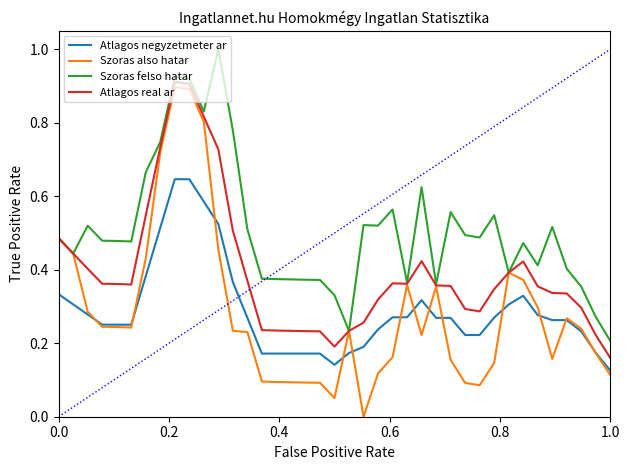

Is this an area chart (filled region under the line)?

No